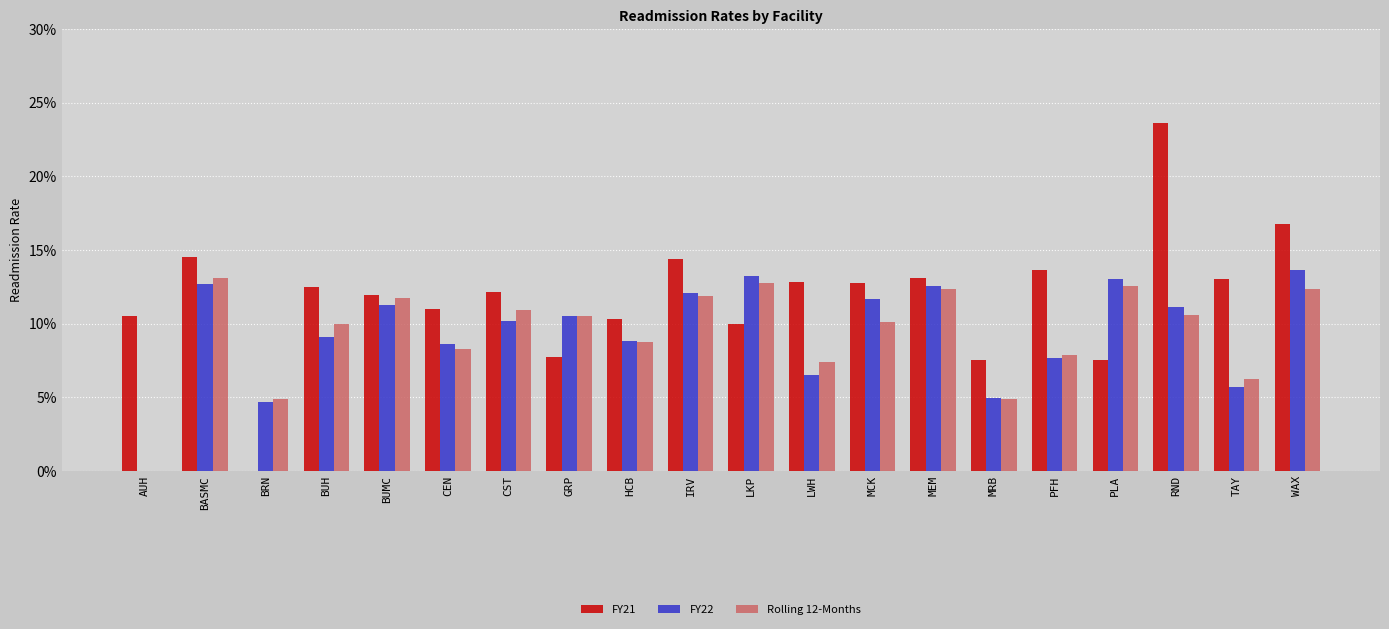

Which series has the largest total across all categories?

FY21